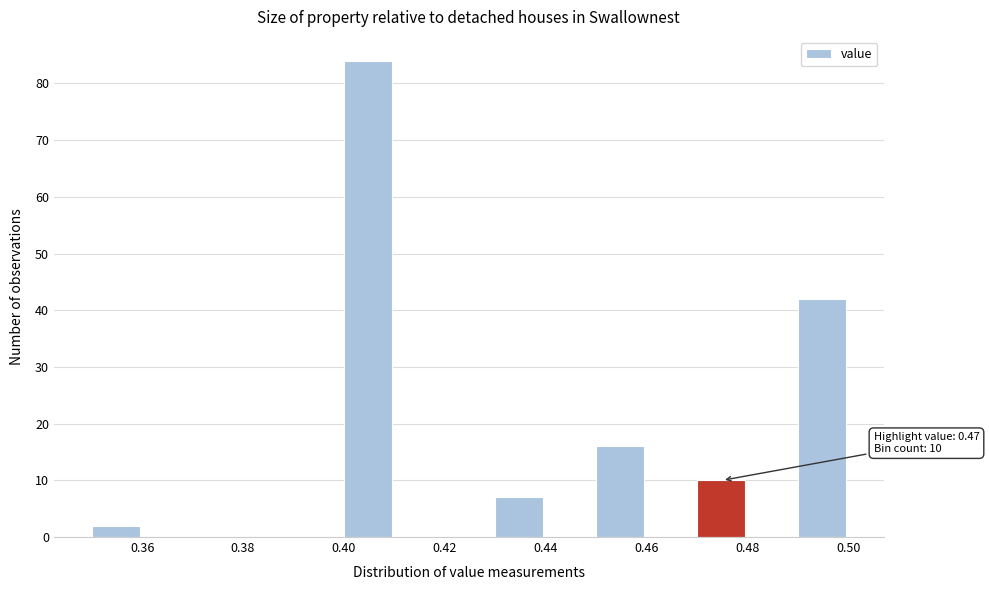

Which range on the x-axis has the tallest bar?

0.40 to 0.41